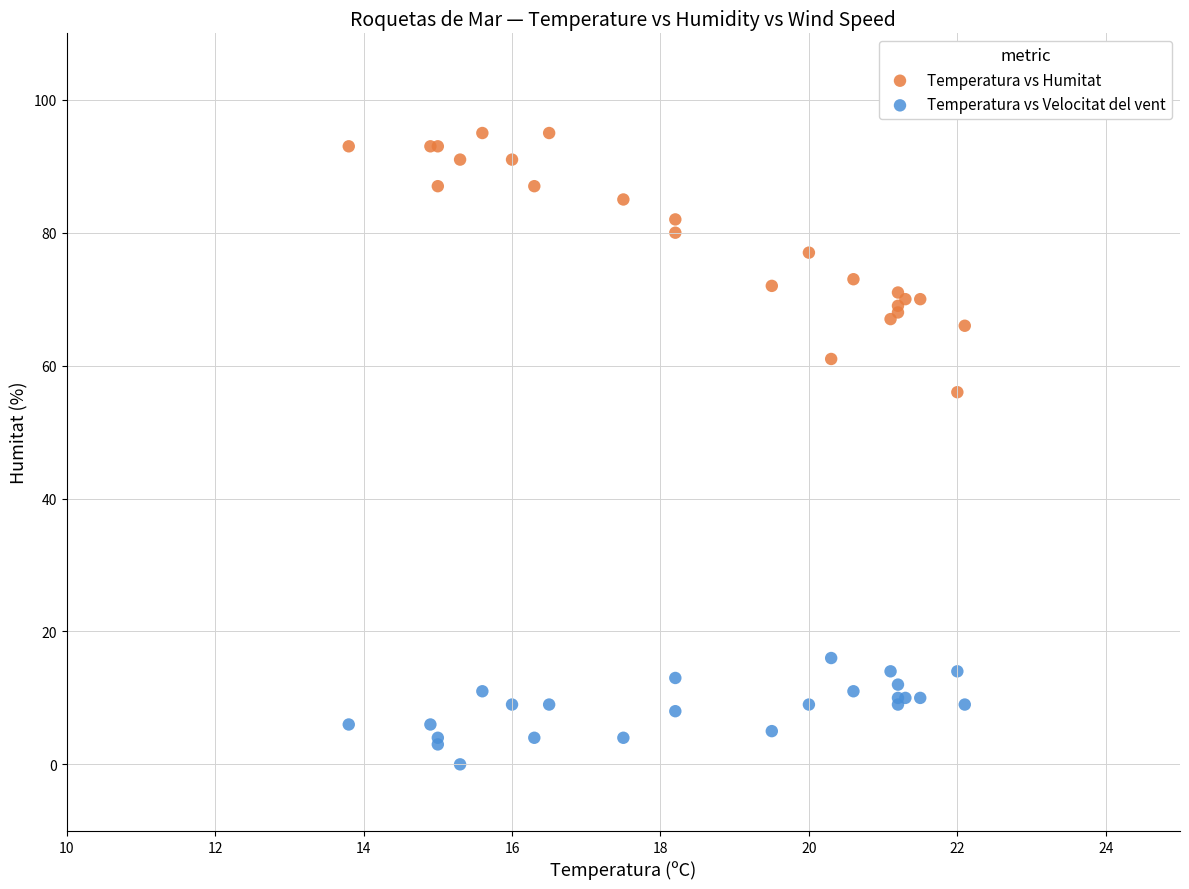

Which series contains the lowest Y value?

Temperatura vs Velocitat del vent